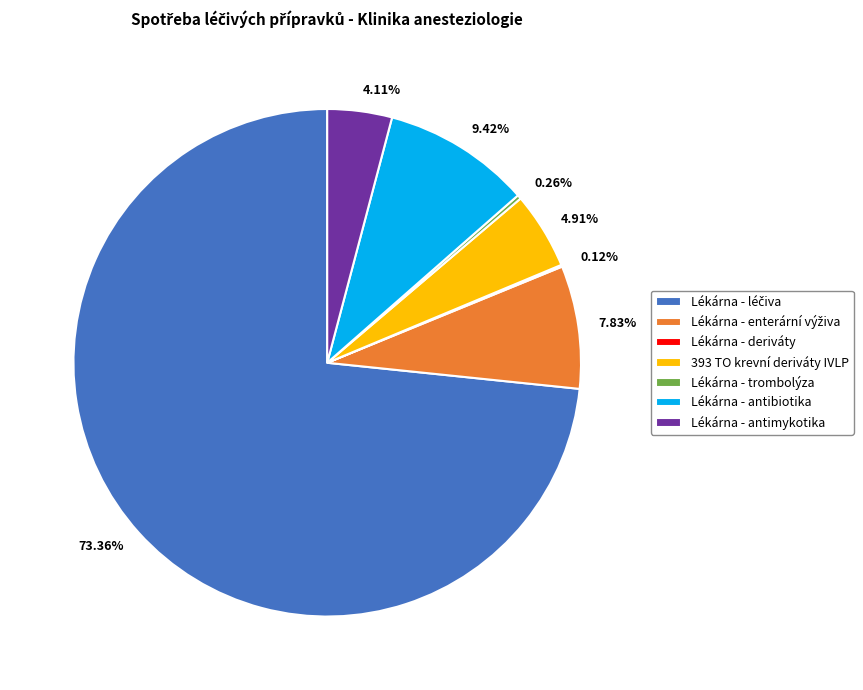

Does any single category account for the majority?

Yes